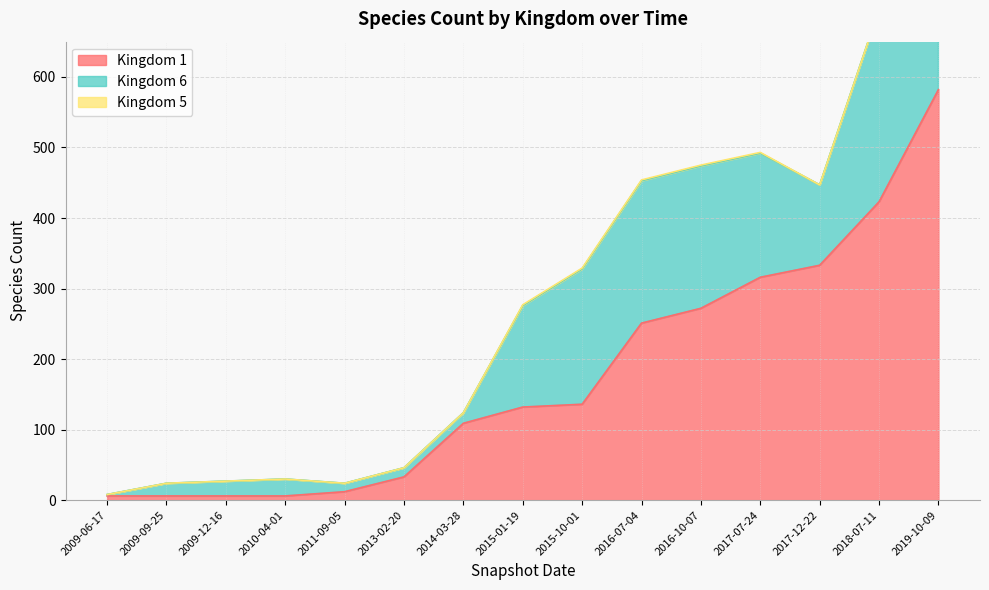

Where is the first local maximum for Kingdom 6?

2010-04-01